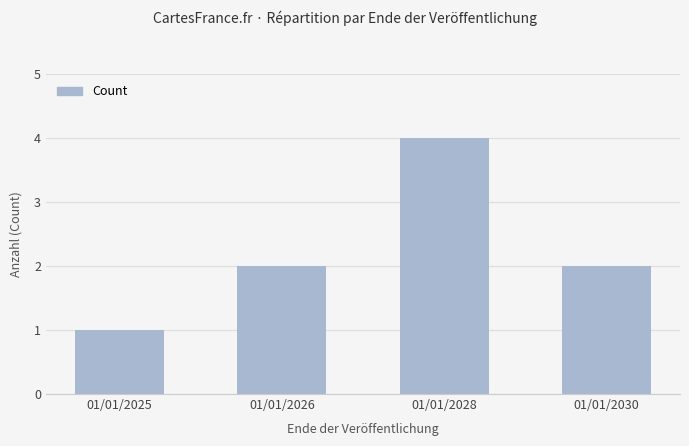

Which has a higher value, 01/01/2025 or 01/01/2026?

01/01/2026